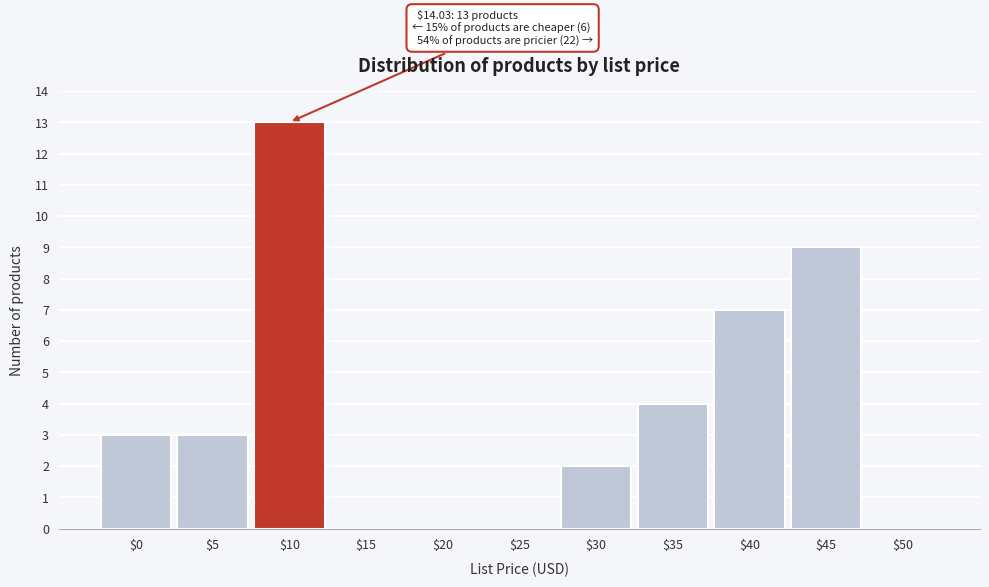

Is it true that the value at $25 is 4?

False